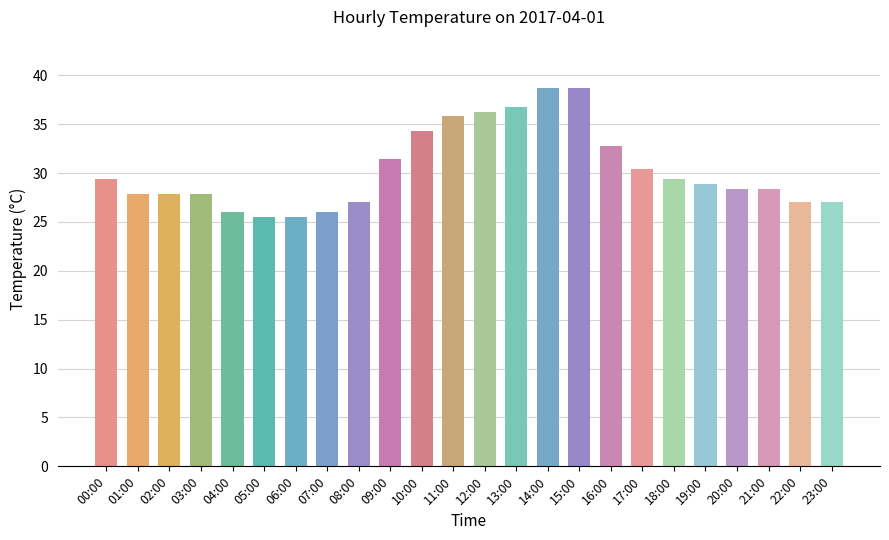

What is the maximum value shown in the chart?

38.7